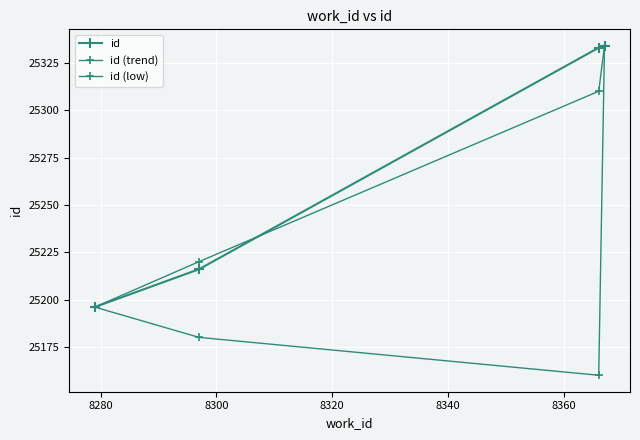

Is this an area chart (filled region under the line)?

No